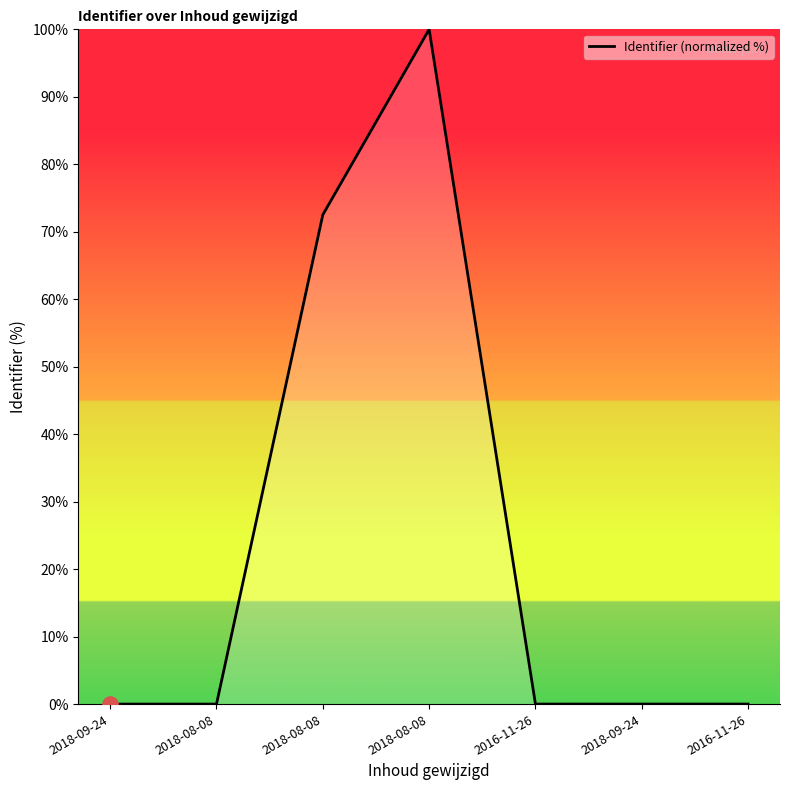

Which has a higher value, 2018-09-24 or 2018-08-08?

2018-08-08